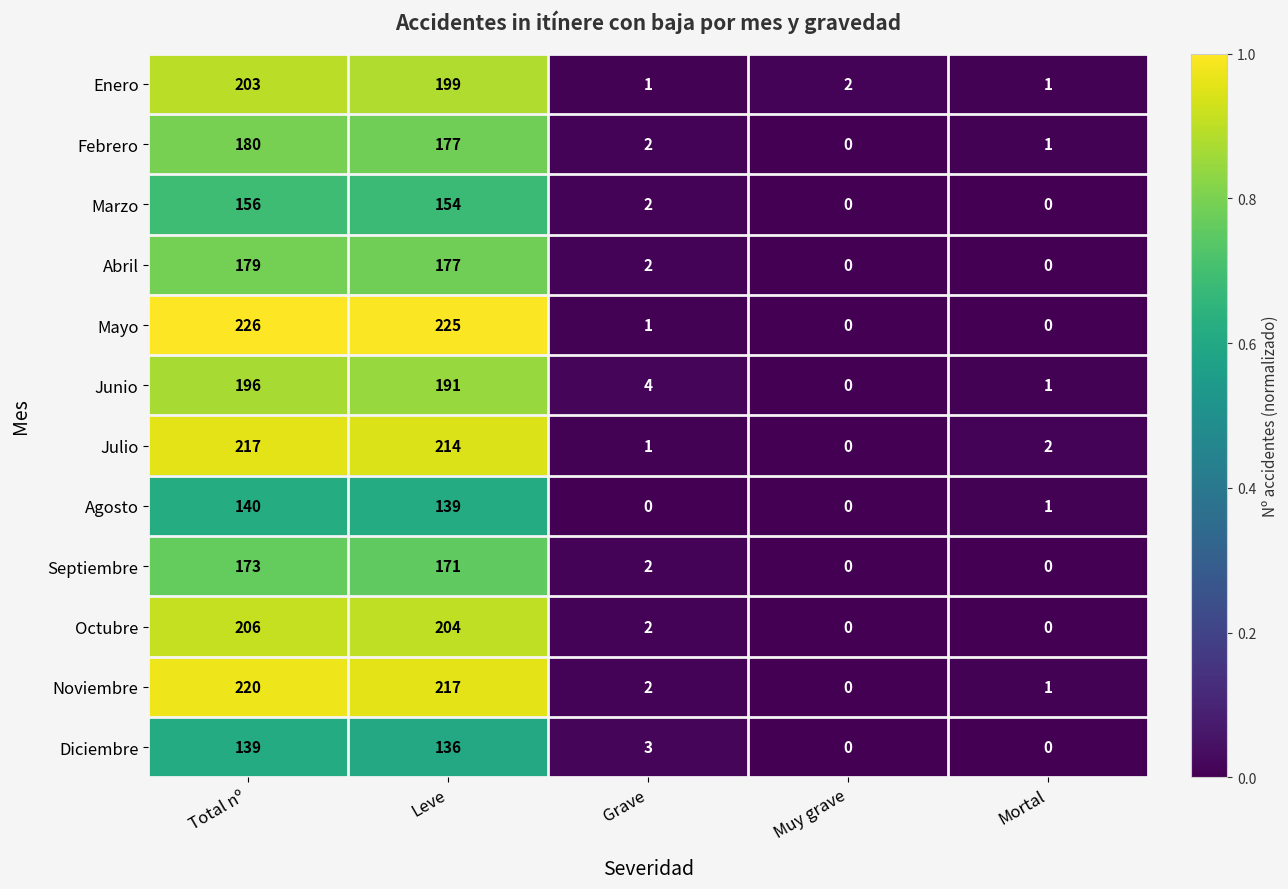

True or false: Abril has a value of 303 at Total nº.

False